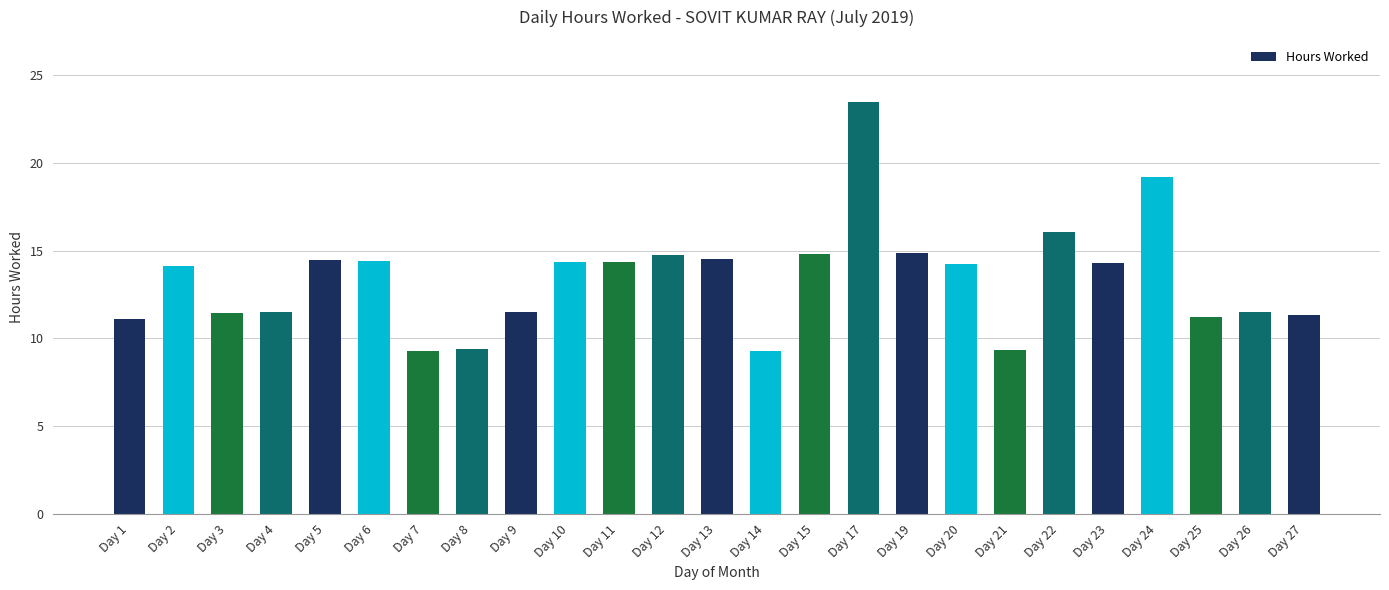

What is the minimum value shown in the chart?

9.3